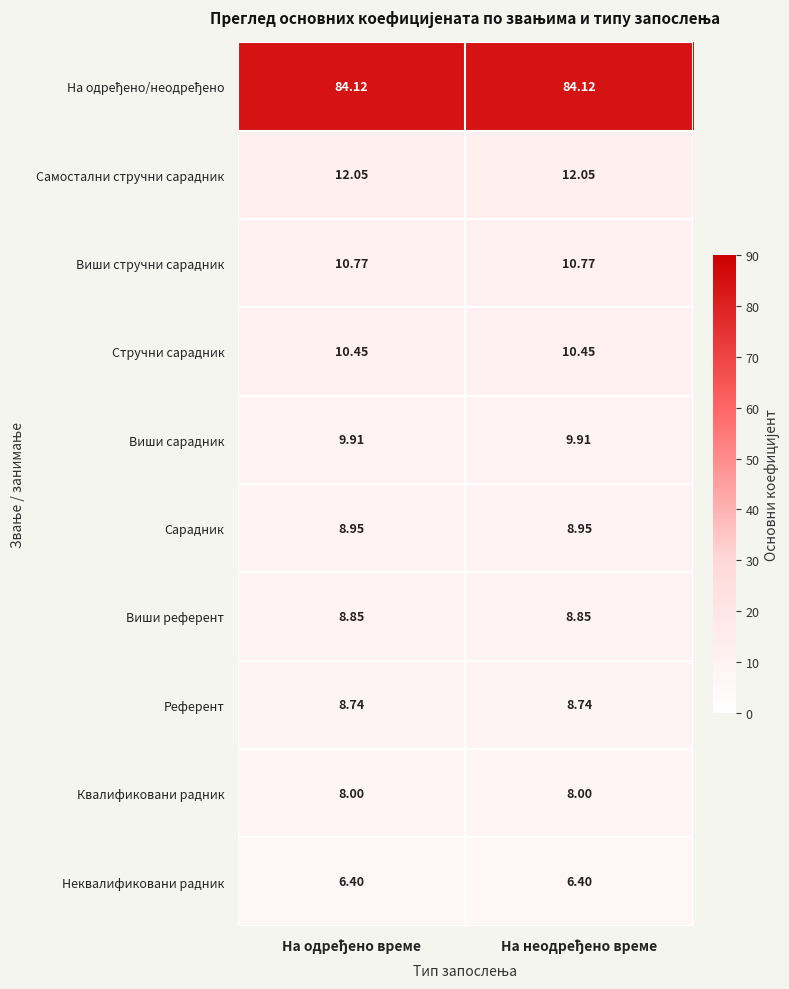

Which series has the largest total across all categories?

На одређено/неодређено